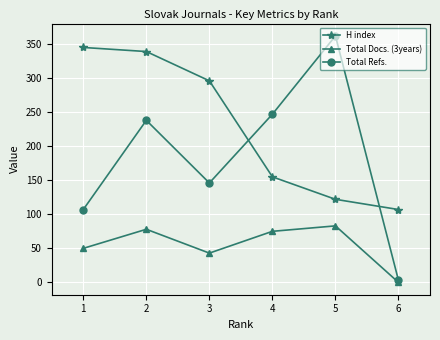

Which series changed the most between 1 and 3?

H index